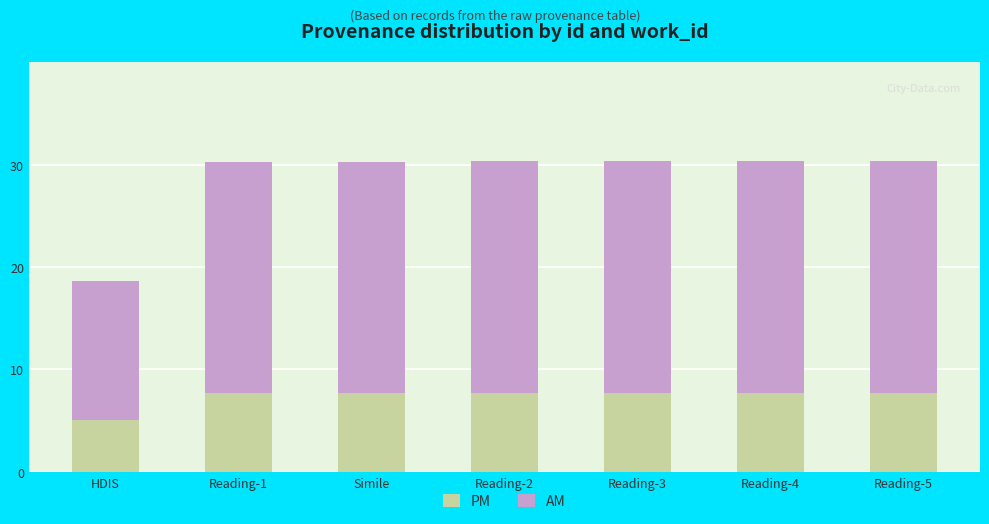

How many data points does each series have?

7